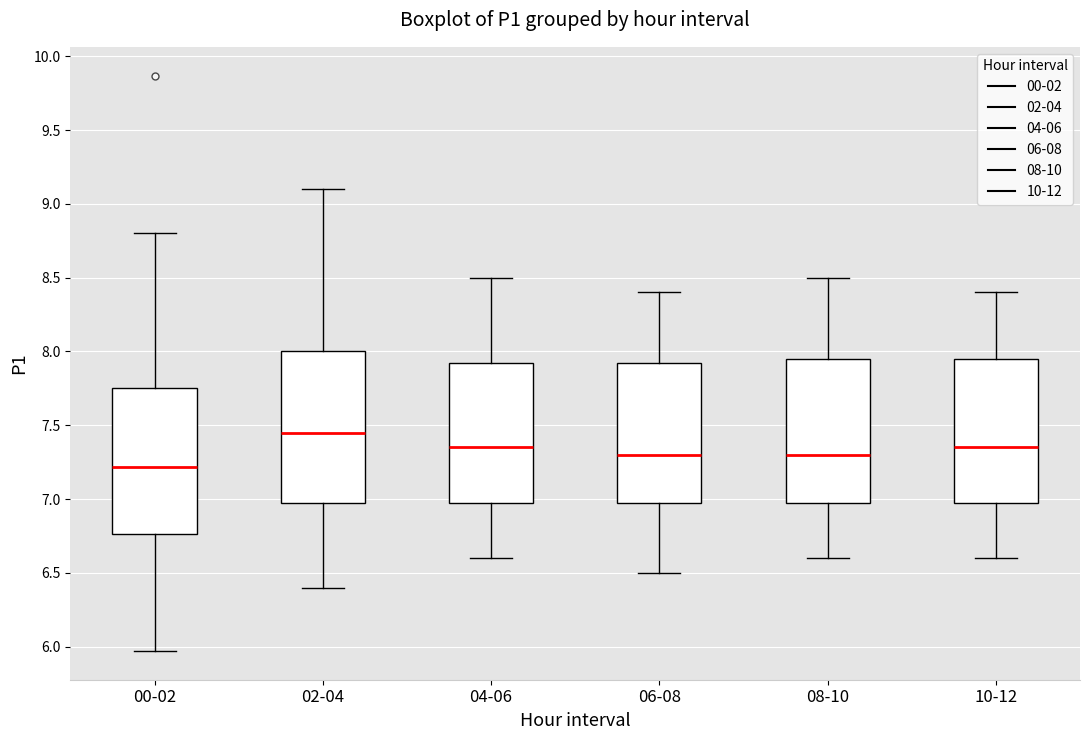

Where is the upper edge of the box for 02-04 on the y-axis? The values are not printed on the chart, so give them approximately, as read against the axis.

8.00